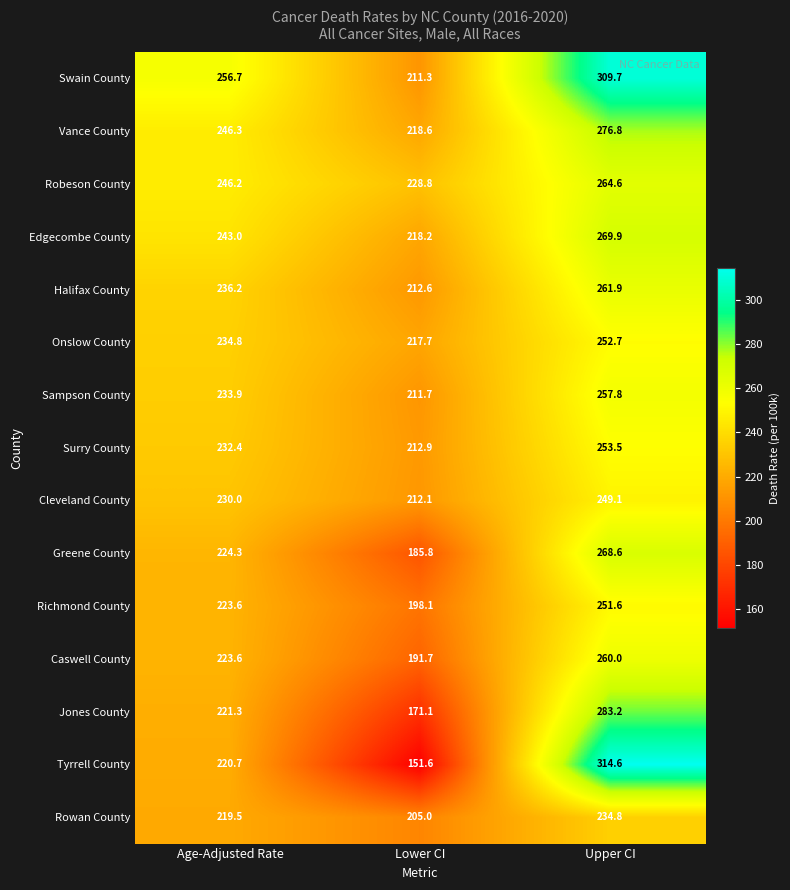

At which label does Vance County first exceed 246?

Age-Adjusted Rate